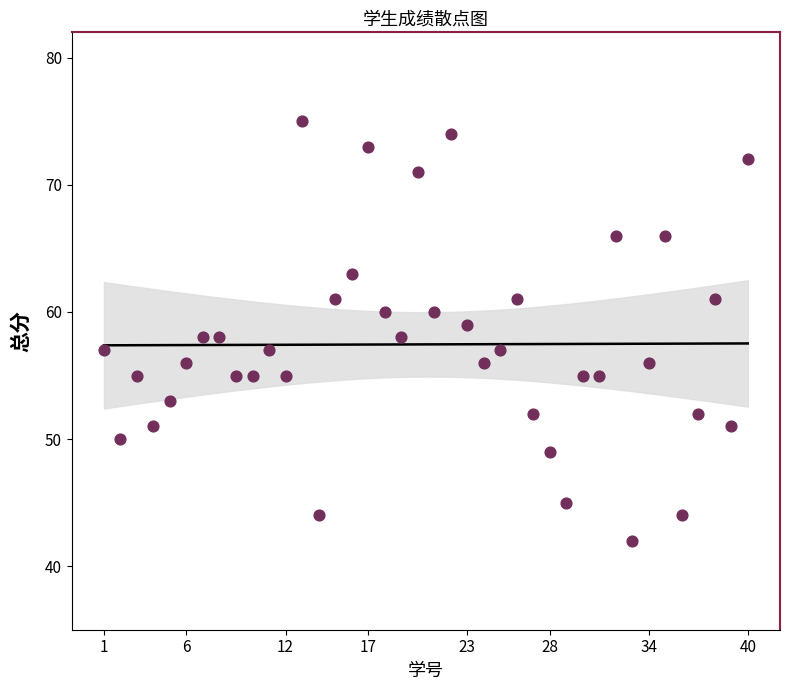

What is the range of Y values (max minus min)?

33